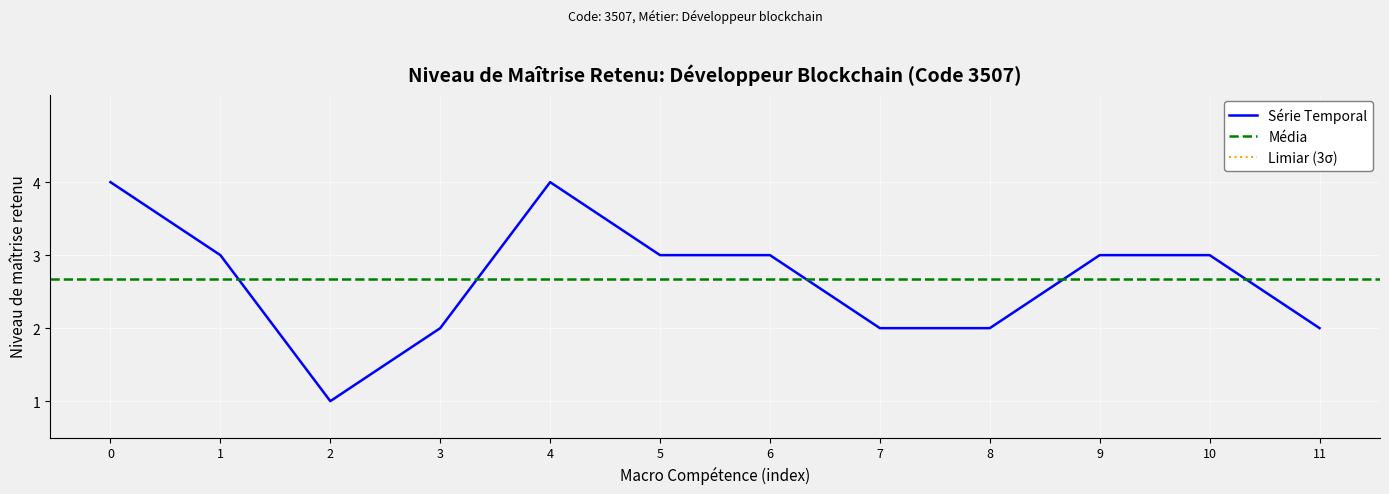

The Série Temporal series shows 3 at 7. True or false?

False